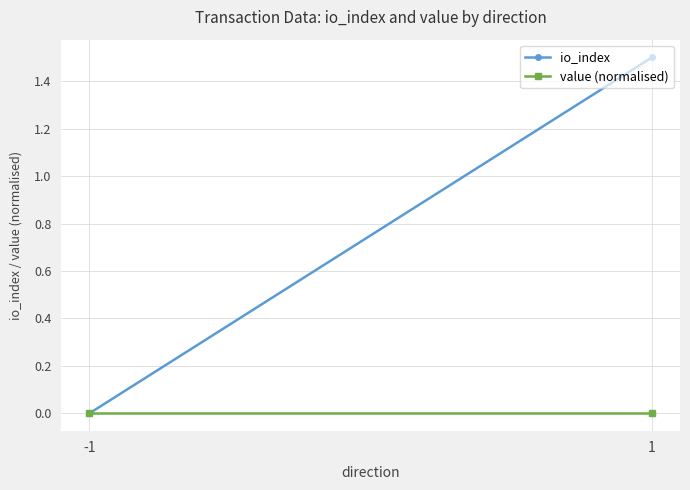

At which category is the sum across all series the highest?

1